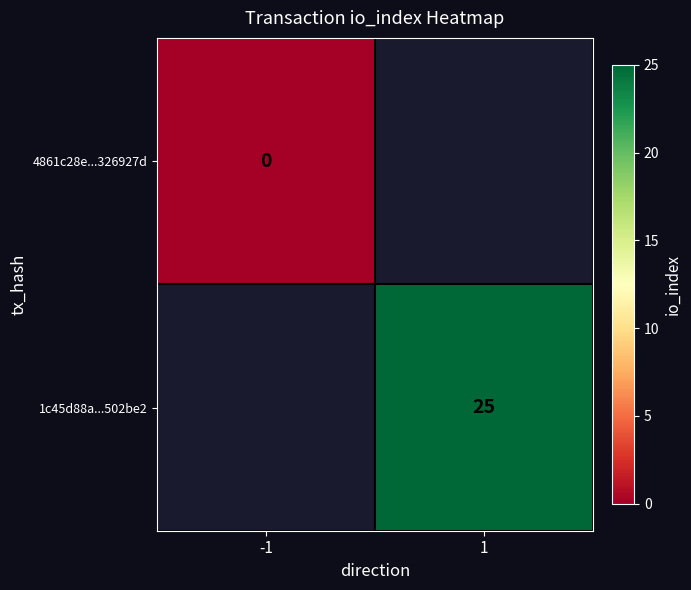

Is it true that 1c45d88a...502be2 equals 25 at 1?

True